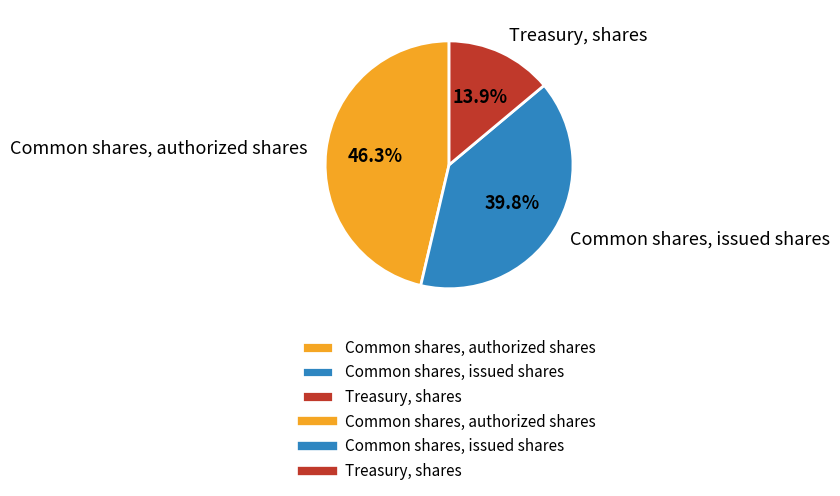

To the nearest percent, what percentage of the pie is Common shares, issued shares?

40%